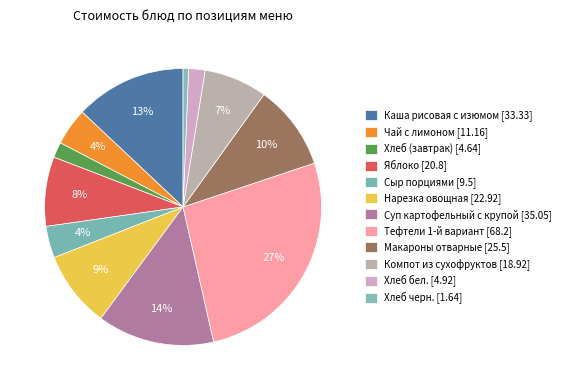

How many slices are in this pie chart?

12